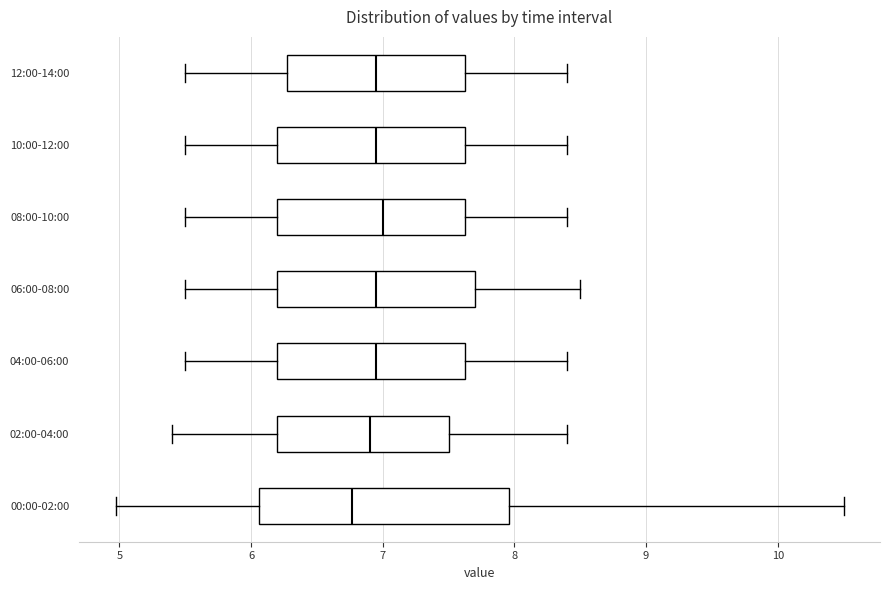

Reading bottom to top, transcribe this box plot: for each box, give where its median line is, the range the box spans, and where its two whiskers end, as read against the x-axis. The values are not printed on the chart, so give them approximately, as read against the axis.

00:00-02:00: median 6.8, box 6.1 to 8.0, whiskers 5.0 to 10.5
02:00-04:00: median 6.9, box 6.2 to 7.5, whiskers 5.4 to 8.4
04:00-06:00: median 7.0, box 6.2 to 7.6, whiskers 5.5 to 8.4
06:00-08:00: median 7.0, box 6.2 to 7.7, whiskers 5.5 to 8.5
08:00-10:00: median 7.0, box 6.2 to 7.6, whiskers 5.5 to 8.4
10:00-12:00: median 7.0, box 6.2 to 7.6, whiskers 5.5 to 8.4
12:00-14:00: median 7.0, box 6.3 to 7.6, whiskers 5.5 to 8.4